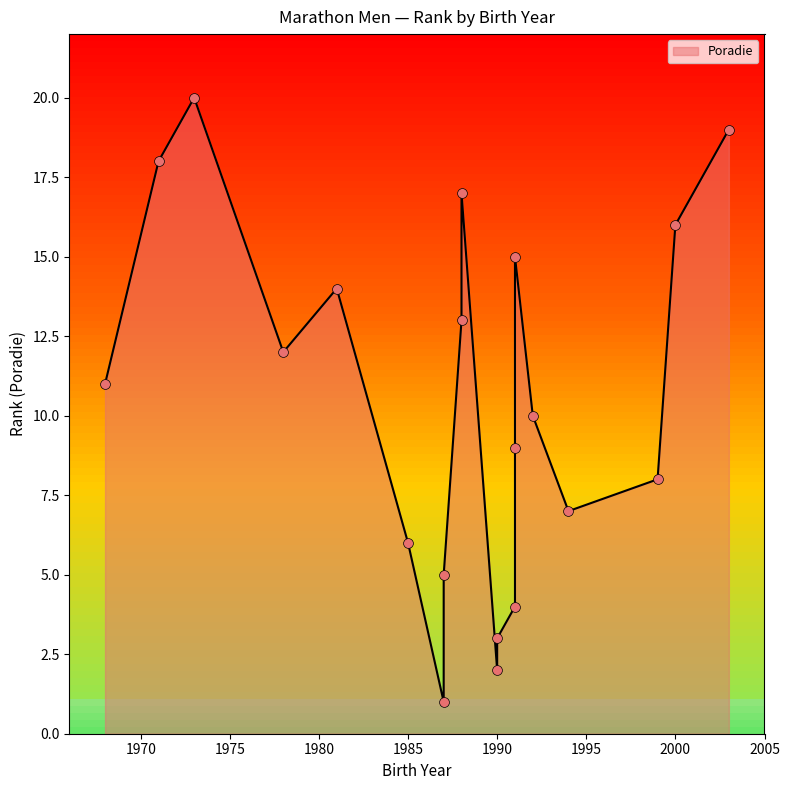

Between 03 and 87, which is larger?

03